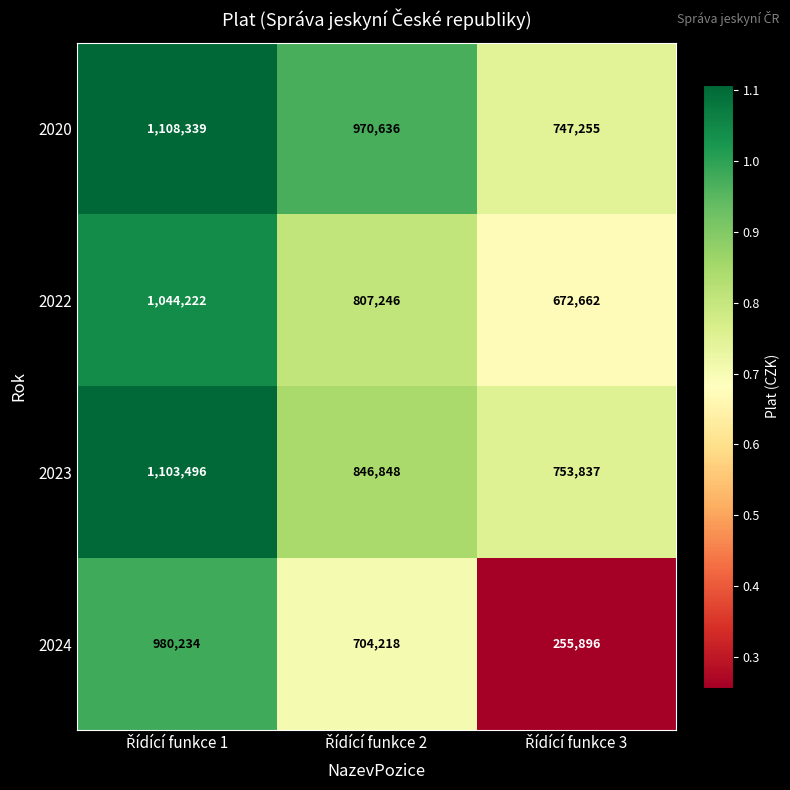

What is the difference between the maximum and minimum values in the 2020 series?

361084